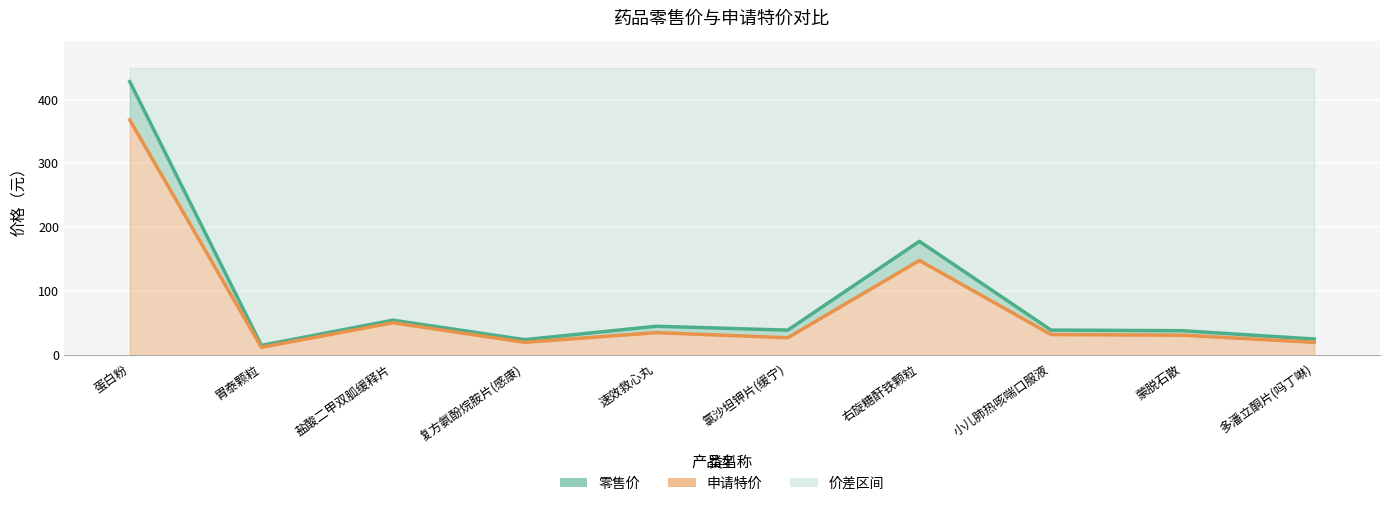

List the labels in order of 申请特价 value, smallest first.

胃泰颗粒, 复方氨酚烷胺片(感康), 多潘立酮片(吗丁啉), 氯沙坦钾片(缓宁), 蒙脱石散, 小儿肺热咳喘口服液, 速效救心丸, 盐酸二甲双胍缓释片, 右旋糖酐铁颗粒, 蛋白粉